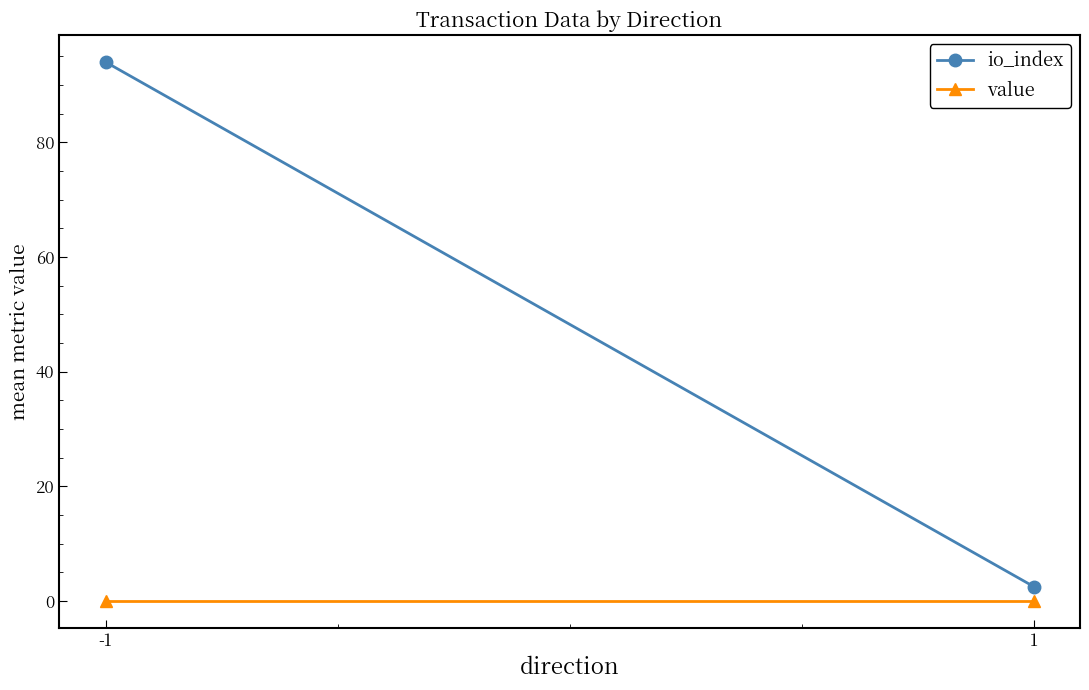

Reading left to right, what are all the values shown in this chart?

io_index: 94.0	2.5
value: 0.0	0.0